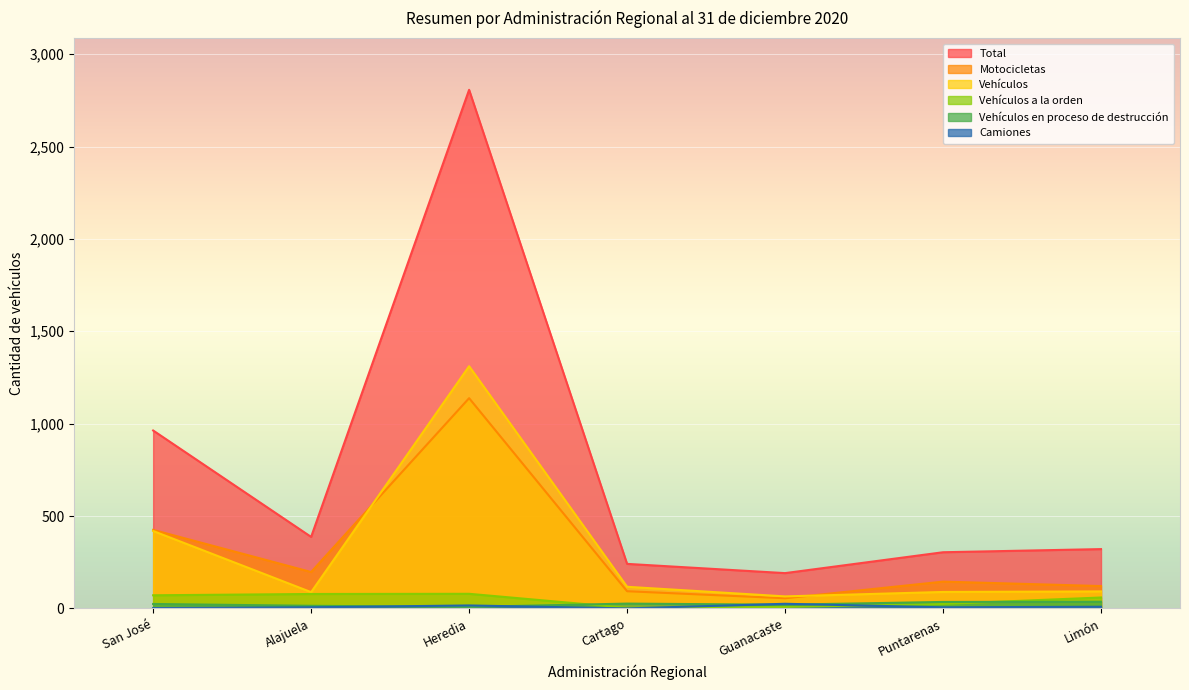

What is the difference between the maximum and second lowest values in the Total series?

2566